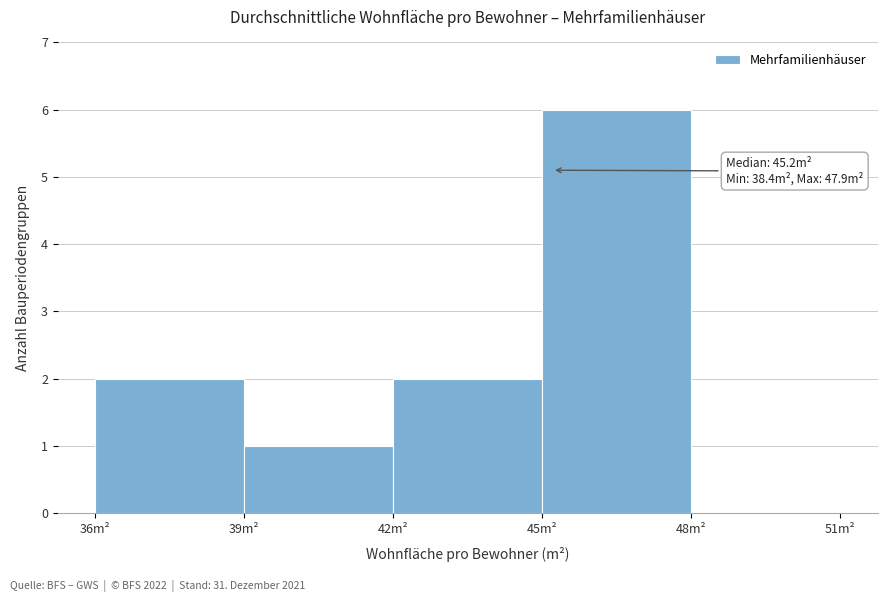

Which range on the x-axis has the tallest bar?

45 to 48